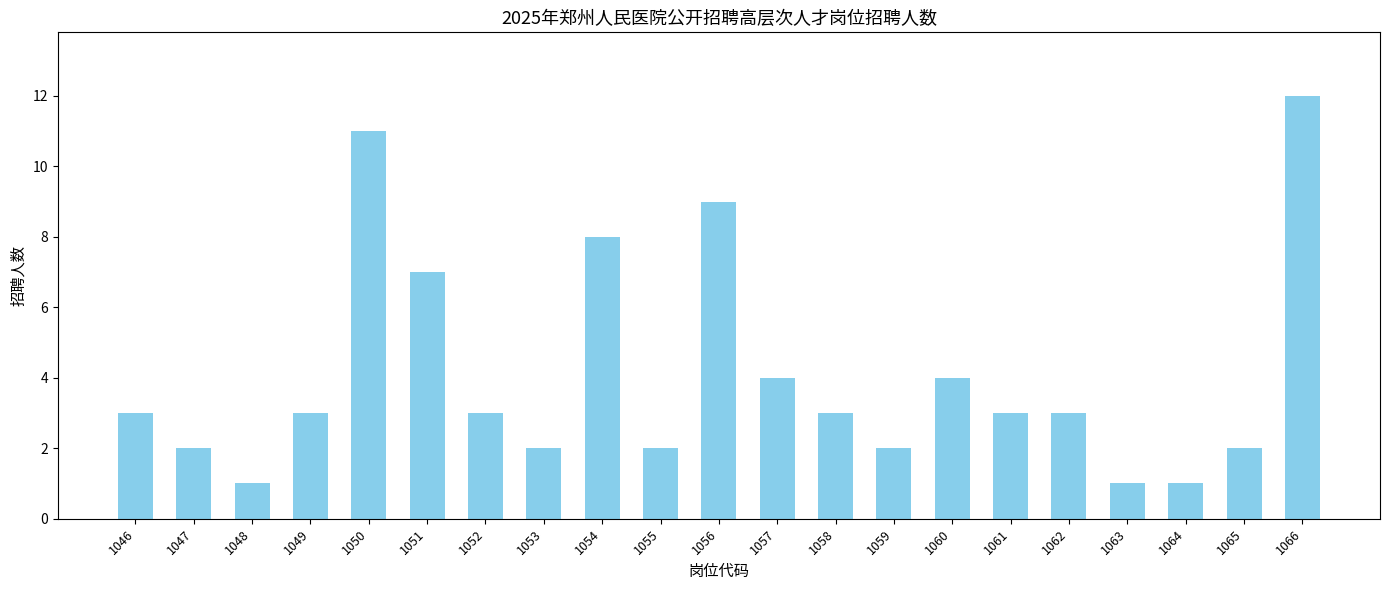

Where is the data nearest to the value 6?

1051